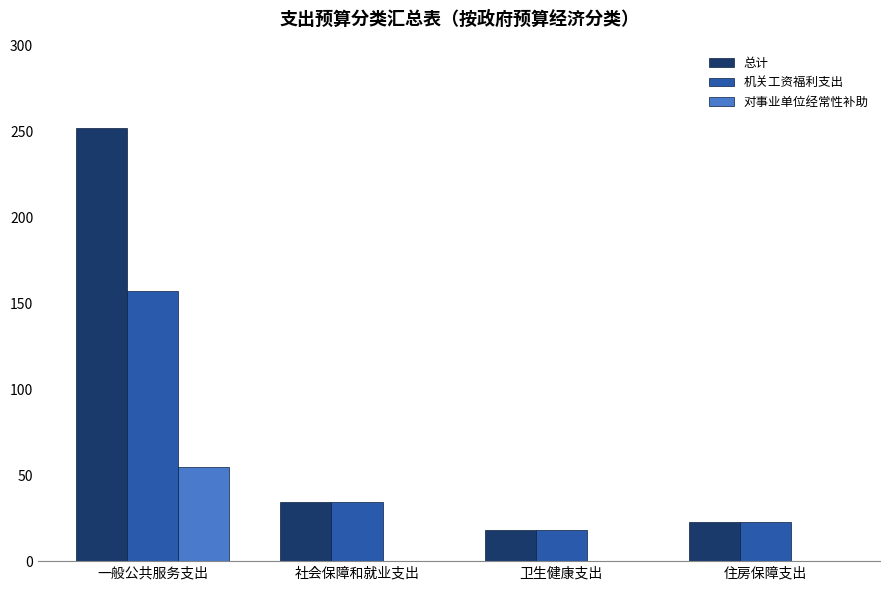

Are the bars grouped side by side (vs. stacked)?

Yes